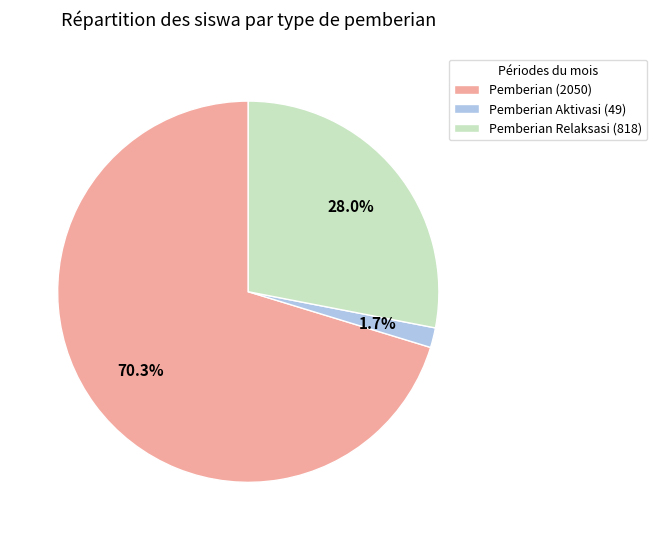

What percentage is NOT represented by Pemberian Relaksasi (818)?

72.0%